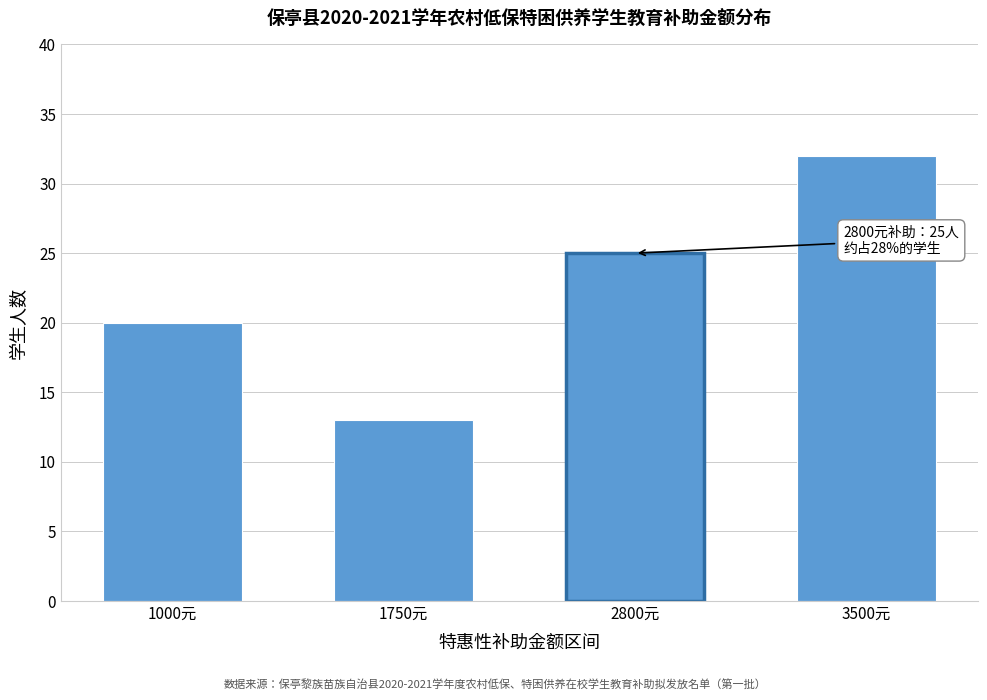

Reading left to right, transcribe all the data shown in this chart.

20	13	25	32